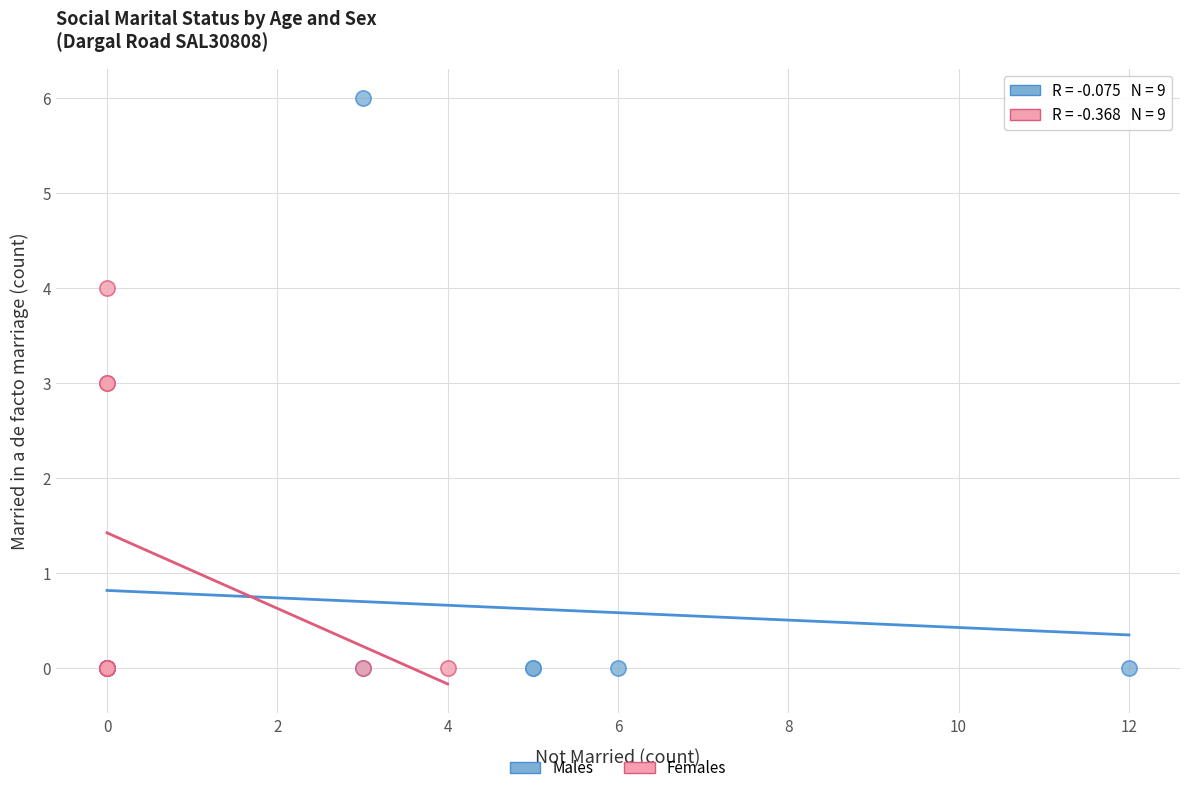

Which series has the largest Y range (max minus min)?

Males